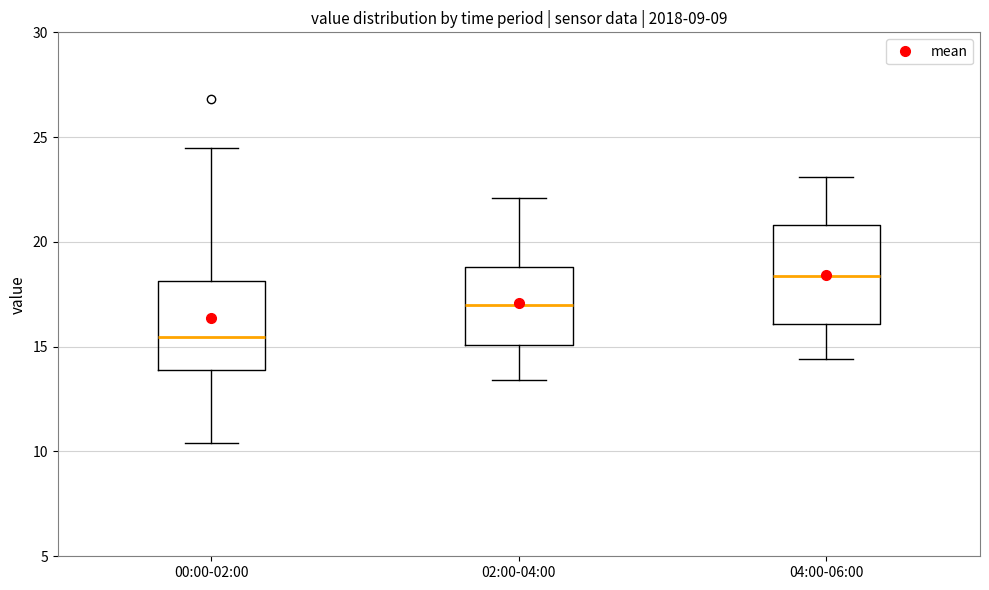

Which box's median line is the lowest?

00:00-02:00